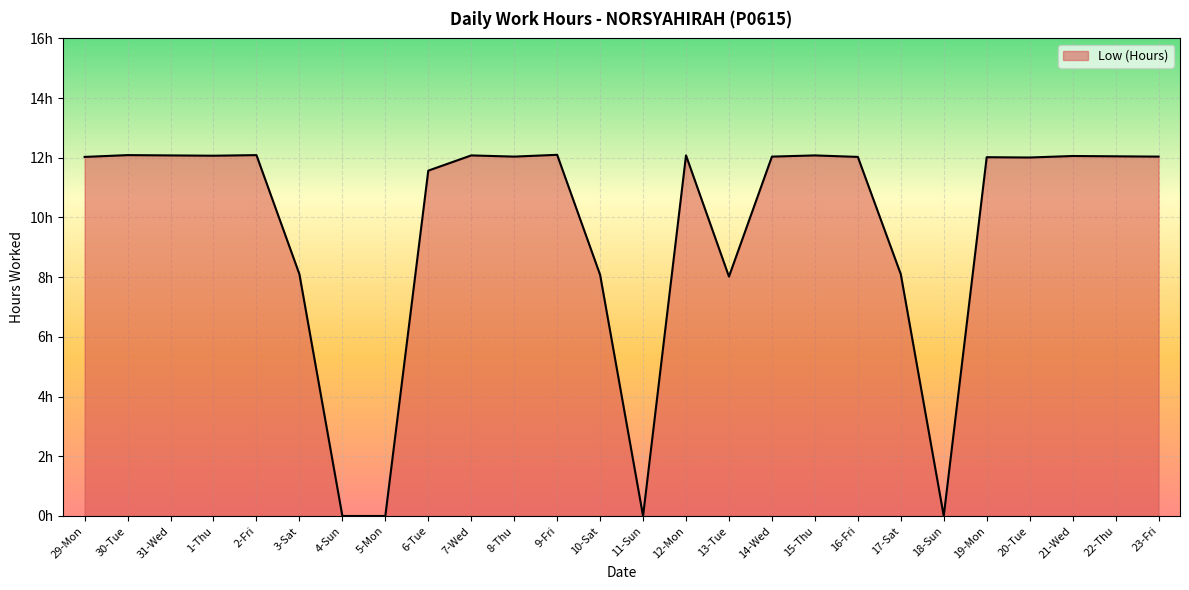

Does the chart have visible grid lines?

Yes